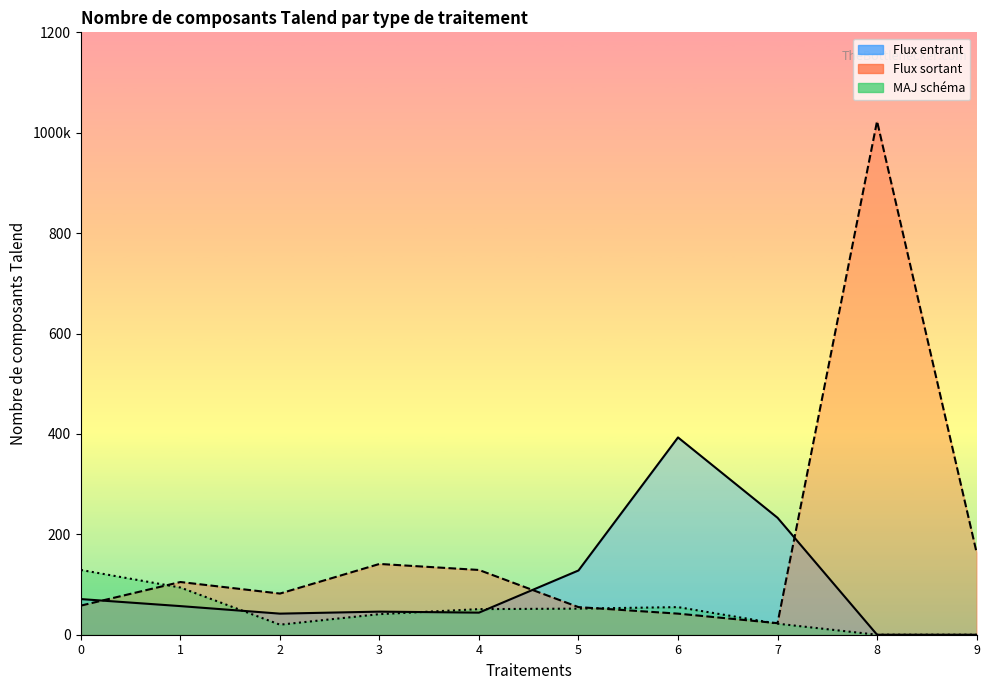

In Flux sortant, how many points are lower than both neighbors (excluding endpoints)?

2